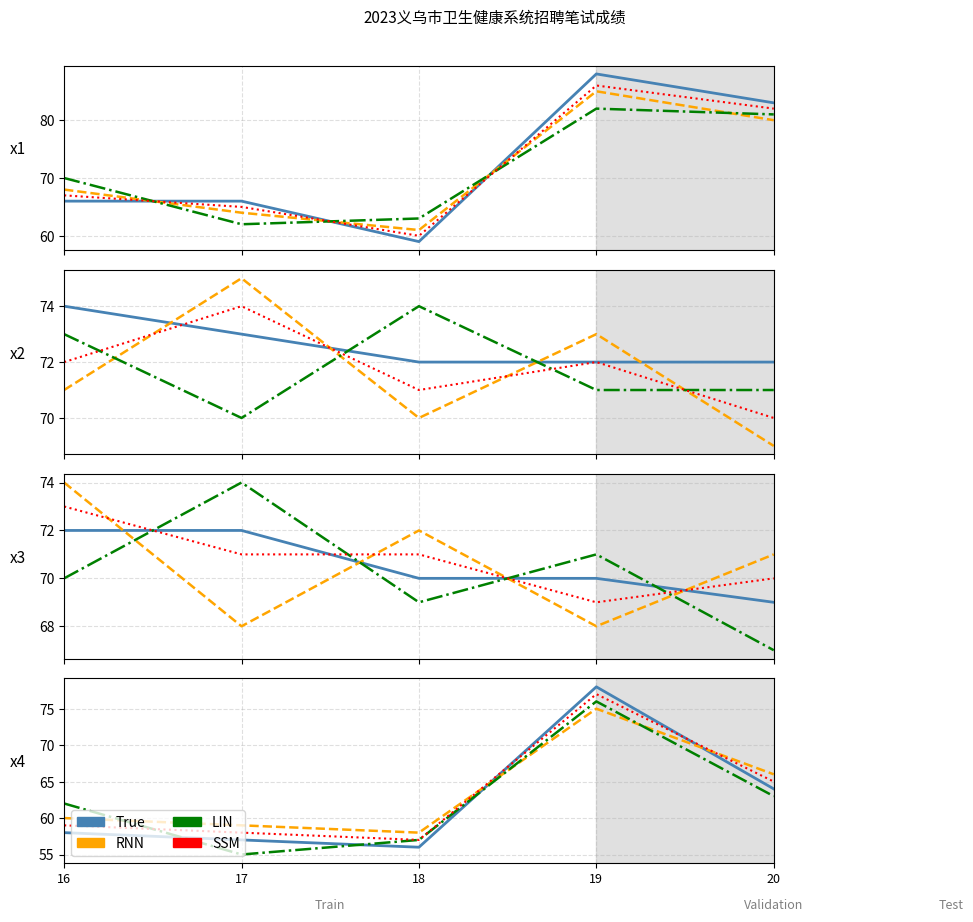

What is the sum of the SSM values at 17 and 18?

115